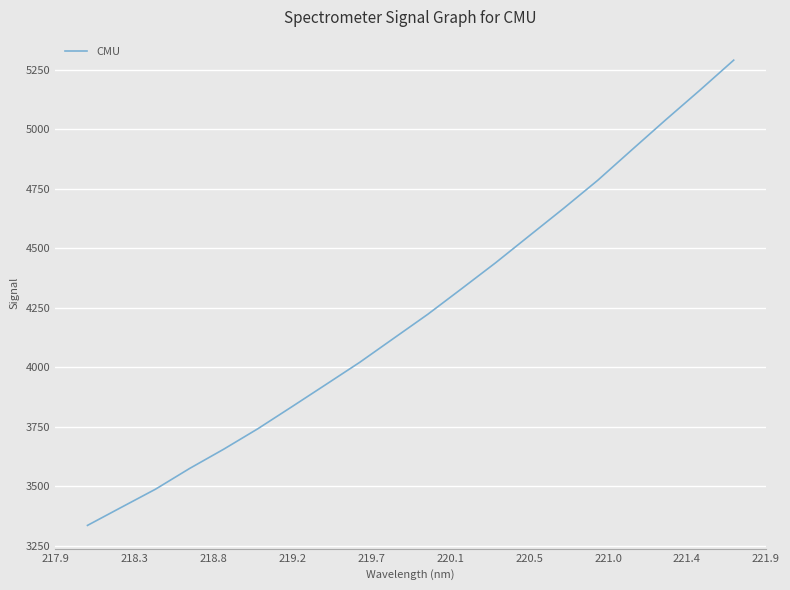

Reading right to left, extract all data points from this chart.

5290.8	5163.9	5040.1	4913.5	4786.1	4668.5	4554.4	4440.0	4330.9	4222.9	4122.2	4021.2	3927.4	3834.0	3741.7	3656.1	3575.3	3488.4	3412.5	3336.2